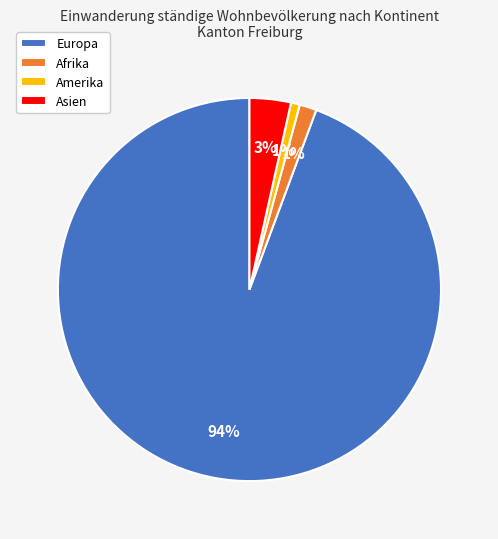

True or false: Afrika accounts for 1% of the total.

True